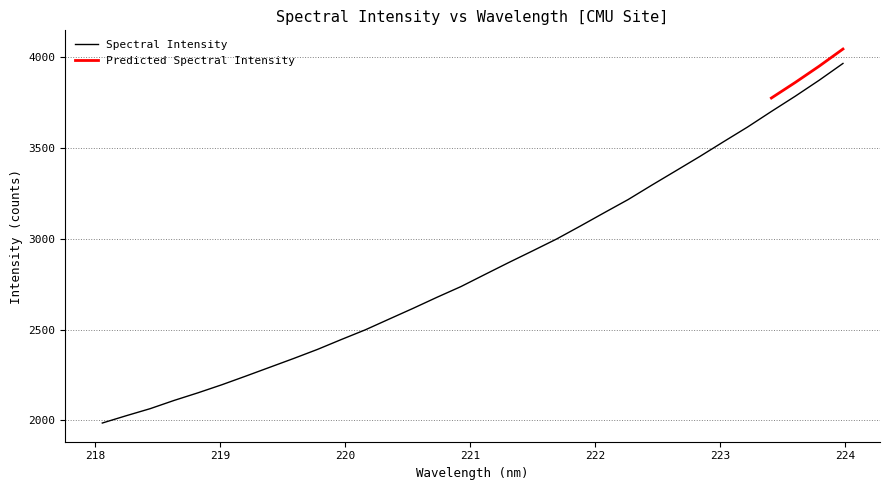

What is the value of the 12th point from the left?

2498.4